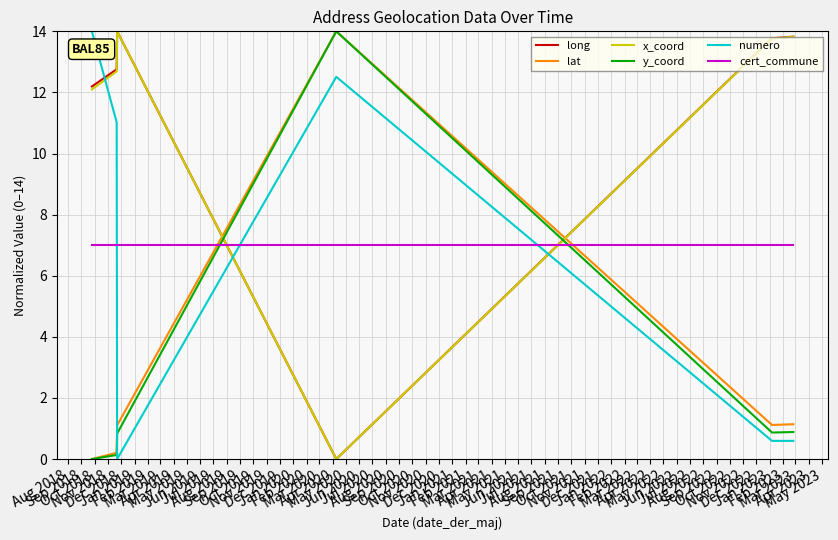

Which series ends up on top after the final intersection of numero and y_coord?

y_coord